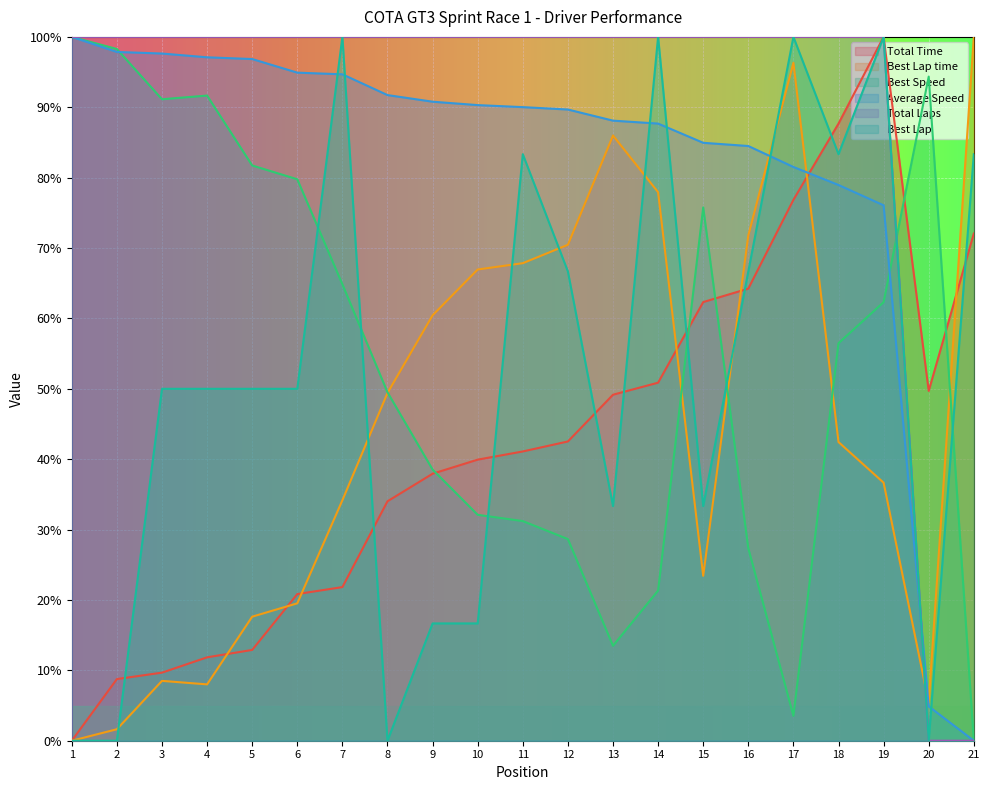

What is the maximum value shown in the chart?

100.0